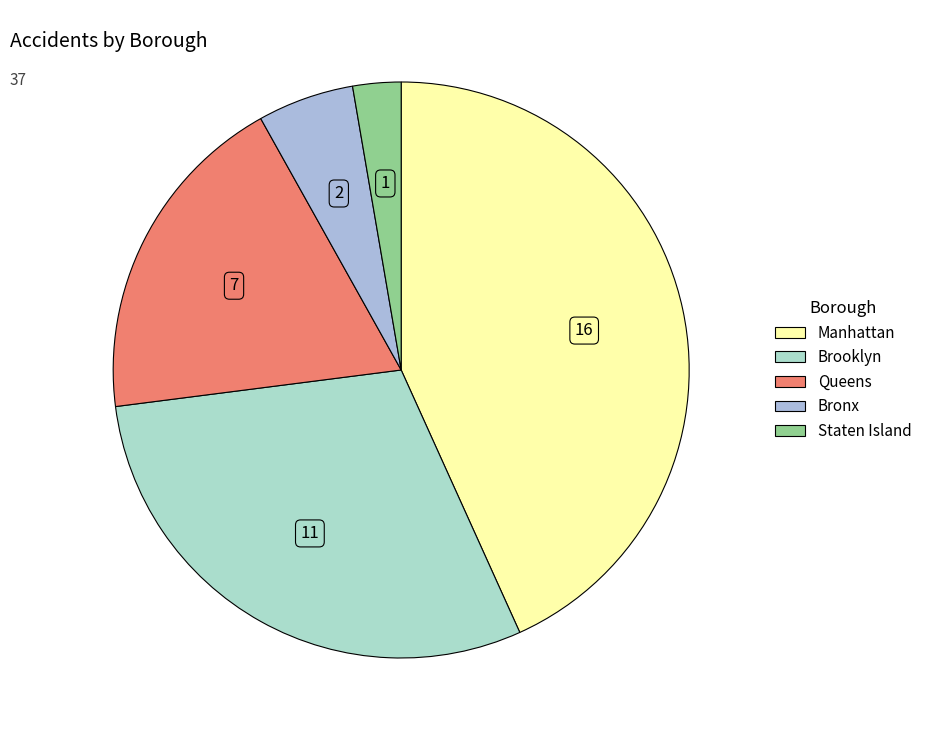

Which category has the smallest portion of the pie?

Staten Island